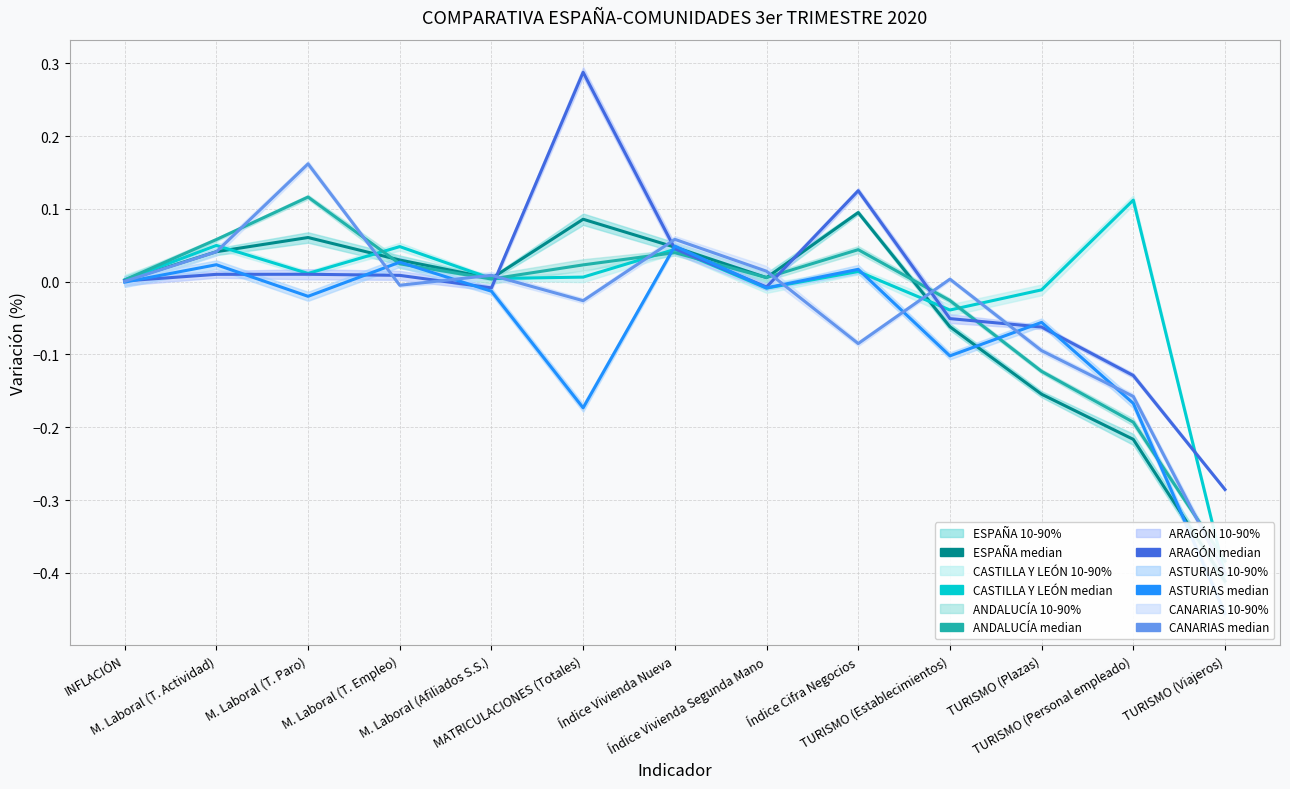

At how many categories does at least one series exceed 0?

11